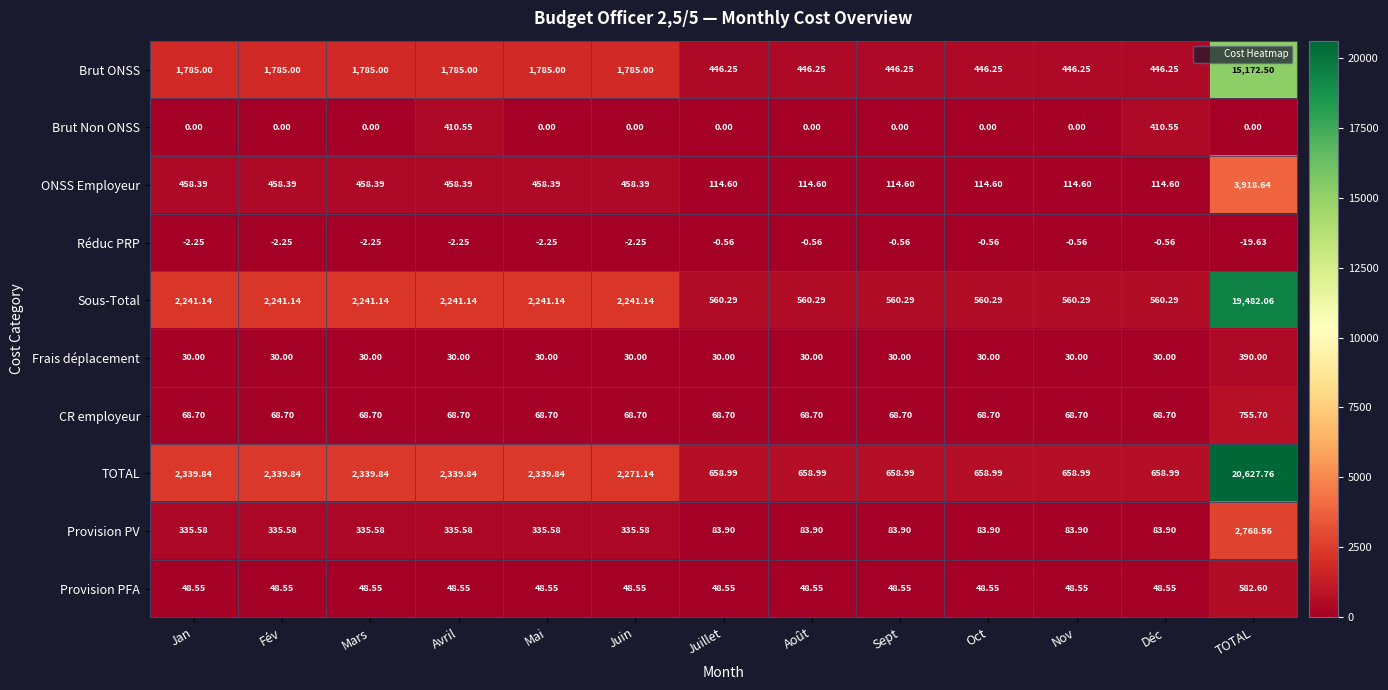

At which category does the chart reach its minimum across all series?

TOTAL